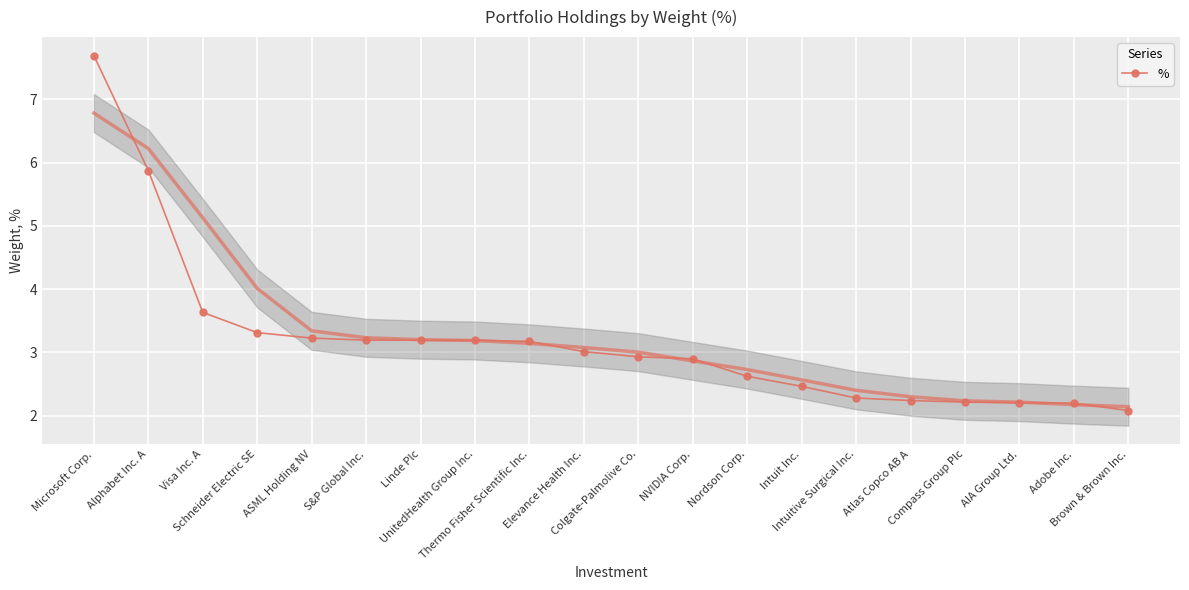

What is the label of the 5th point from the right?

Atlas Copco AB A